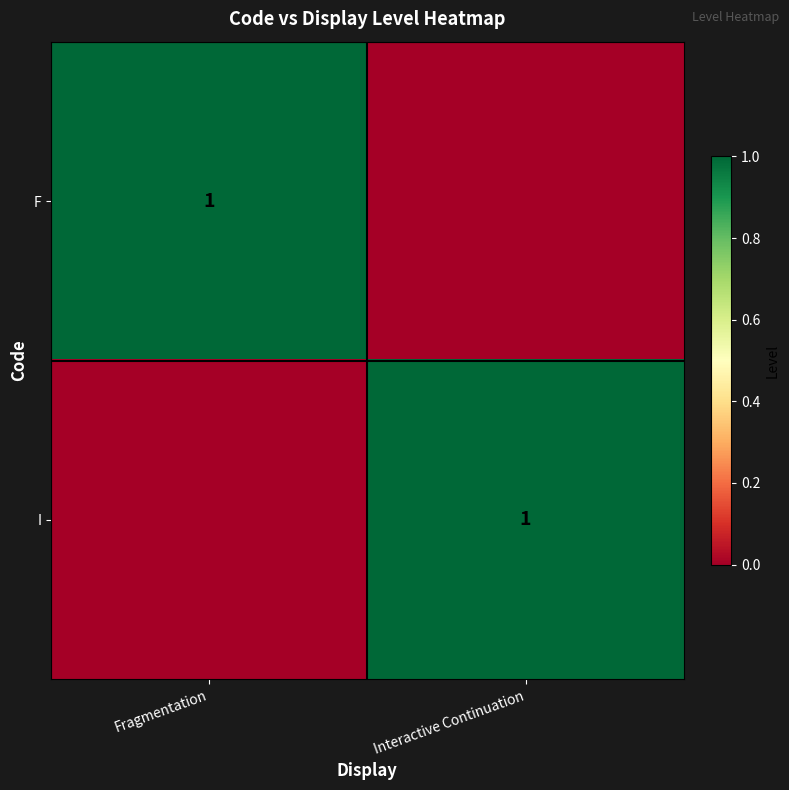

At which category is the sum across all series the highest?

Fragmentation